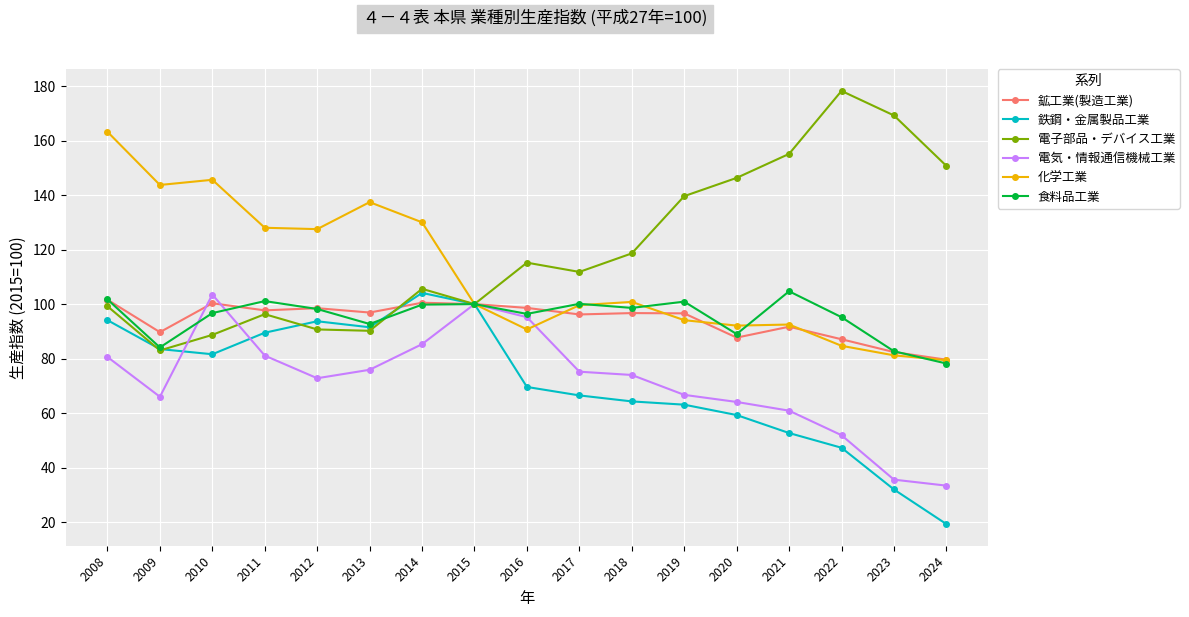

What is the average value of the 電子部品・デバイス工業 series?

119.9